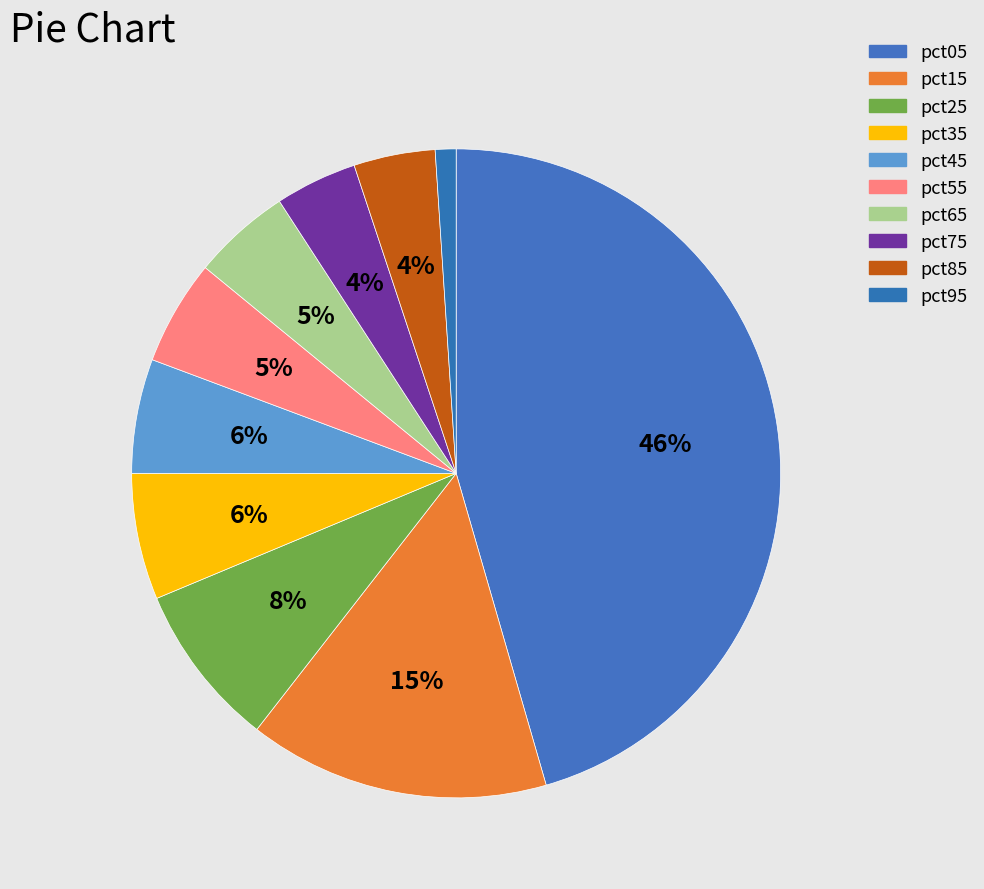

The pct65 slice represents 5% of the pie. True or false?

True